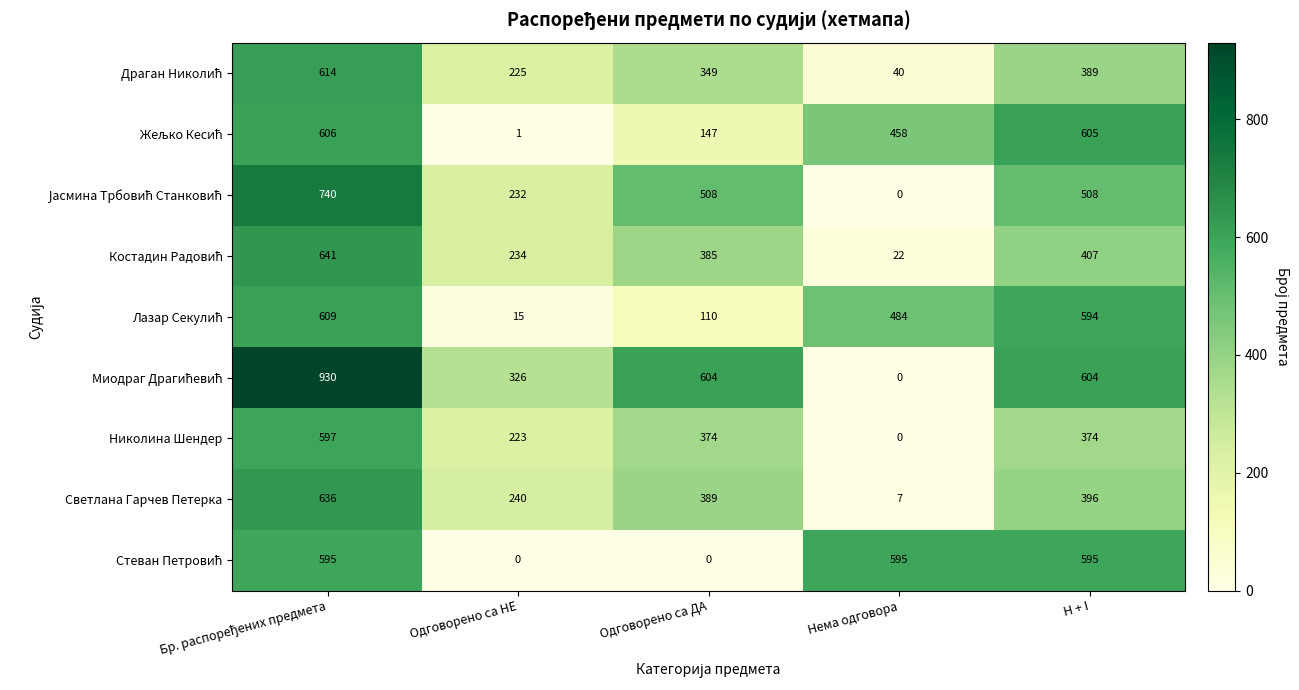

At how many categories does at least one series exceed 784?

1